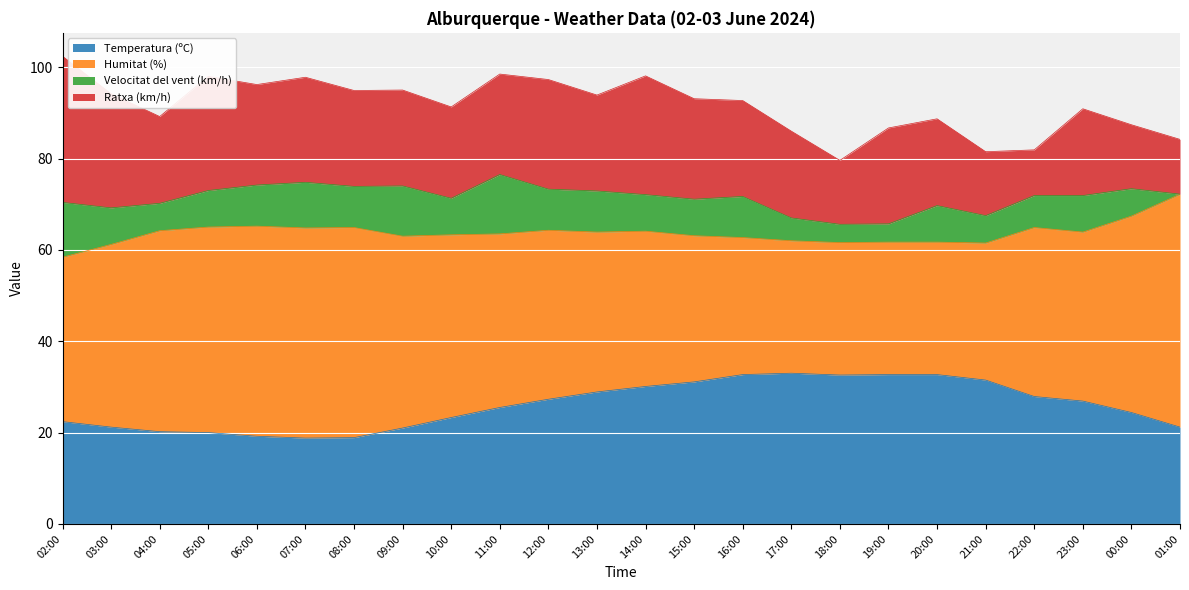

Is it true that Temperatura (ºC) equals 27.9 at 22:00?

True